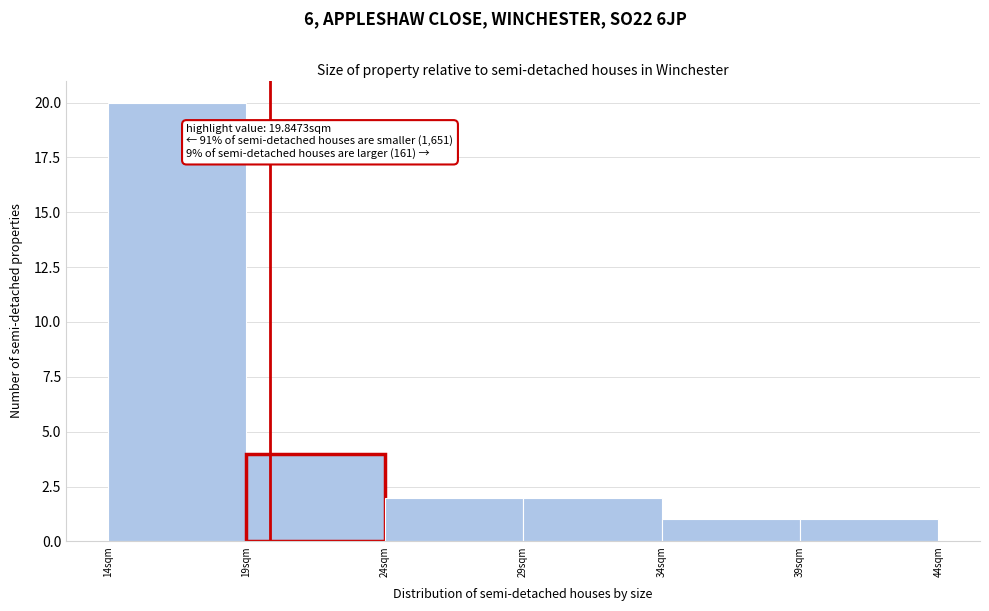

Which range on the x-axis has the tallest bar?

14 to 19